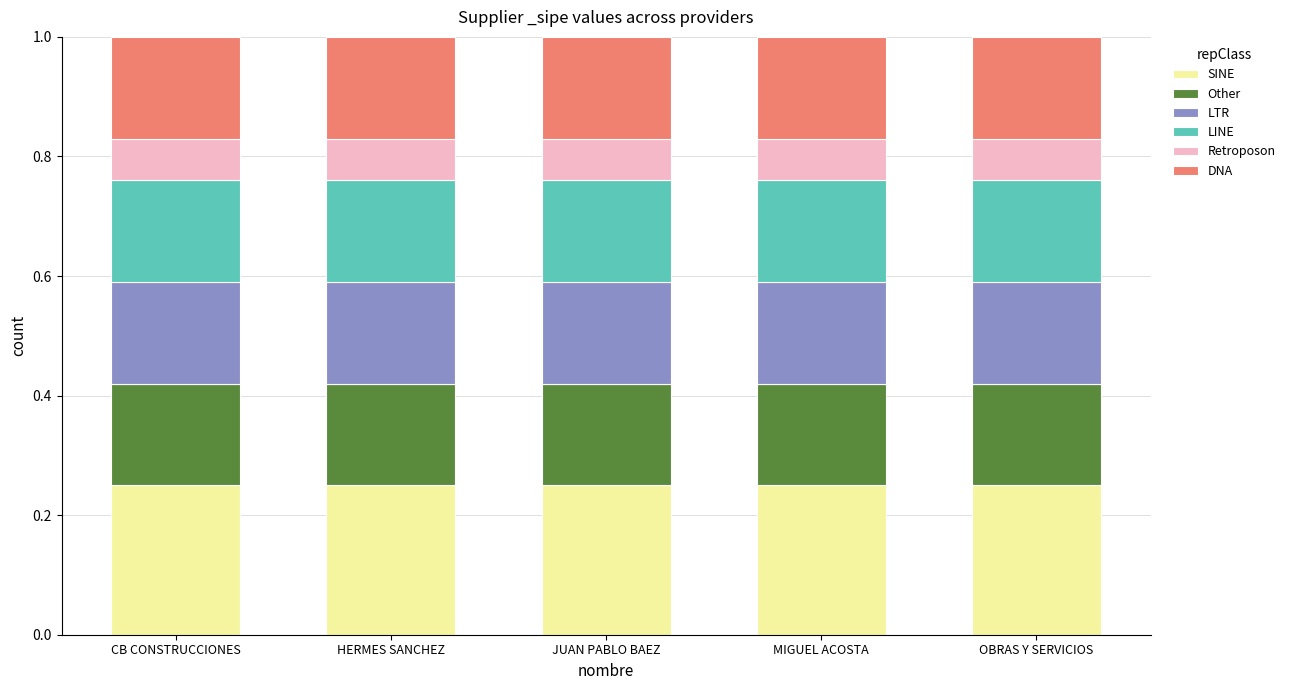

The value of SINE at JUAN PABLO BAEZ is 0.4. True or false?

False